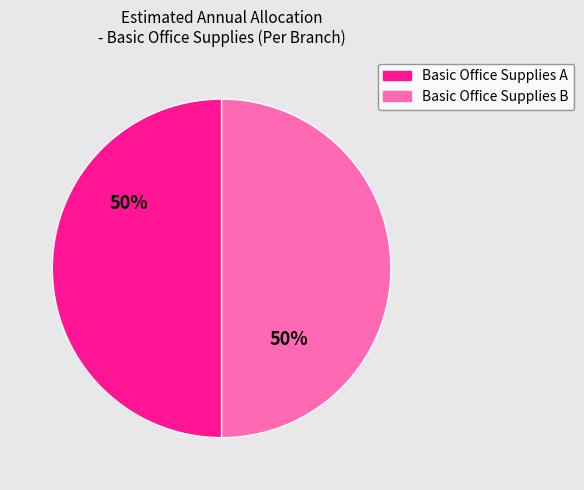

To the nearest percent, what is the difference between the largest and smallest slice percentages?

0%